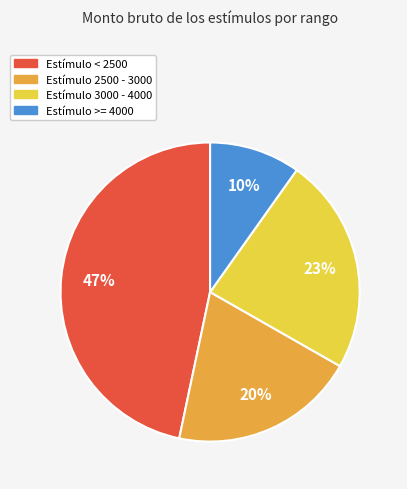

Does any single category account for the majority?

No